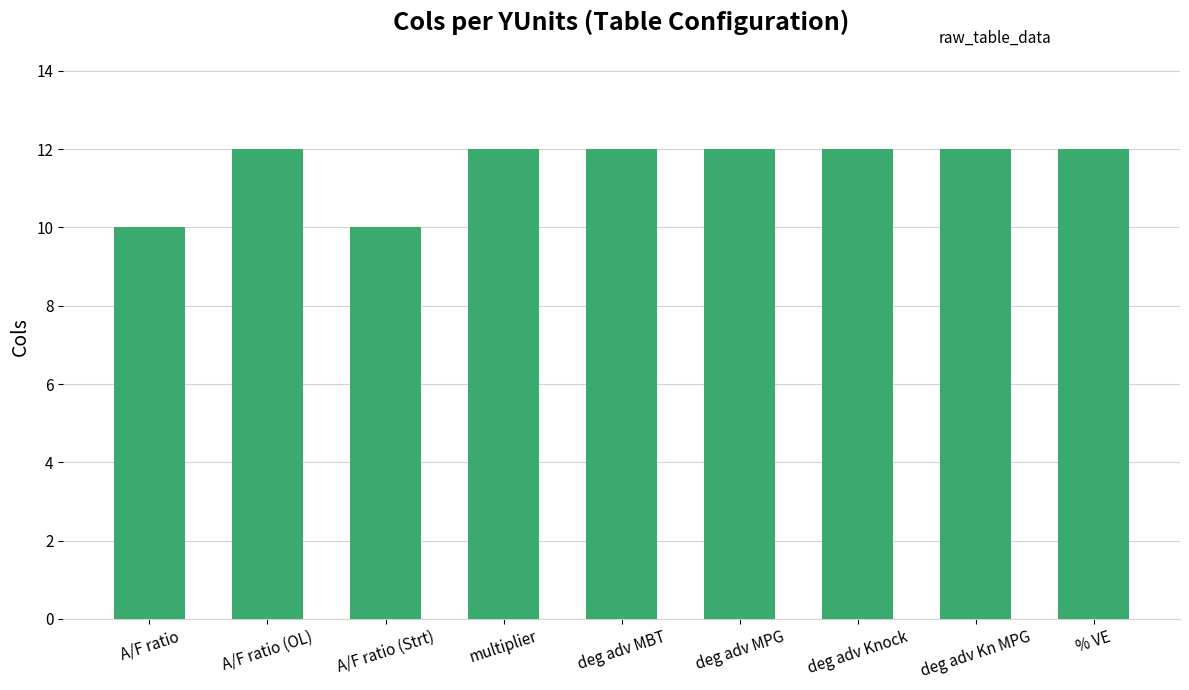

What is the change in value from A/F ratio (Strt) to multiplier?

+2